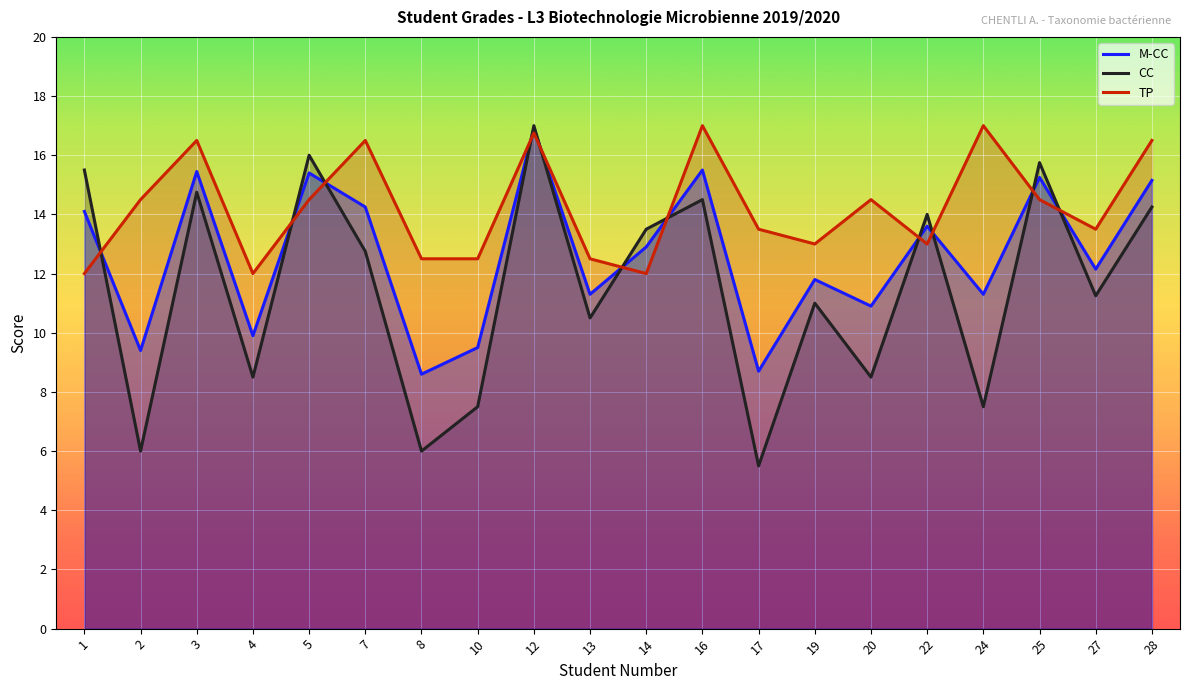

What are all the series names shown in the legend?

M-CC, CC, TP